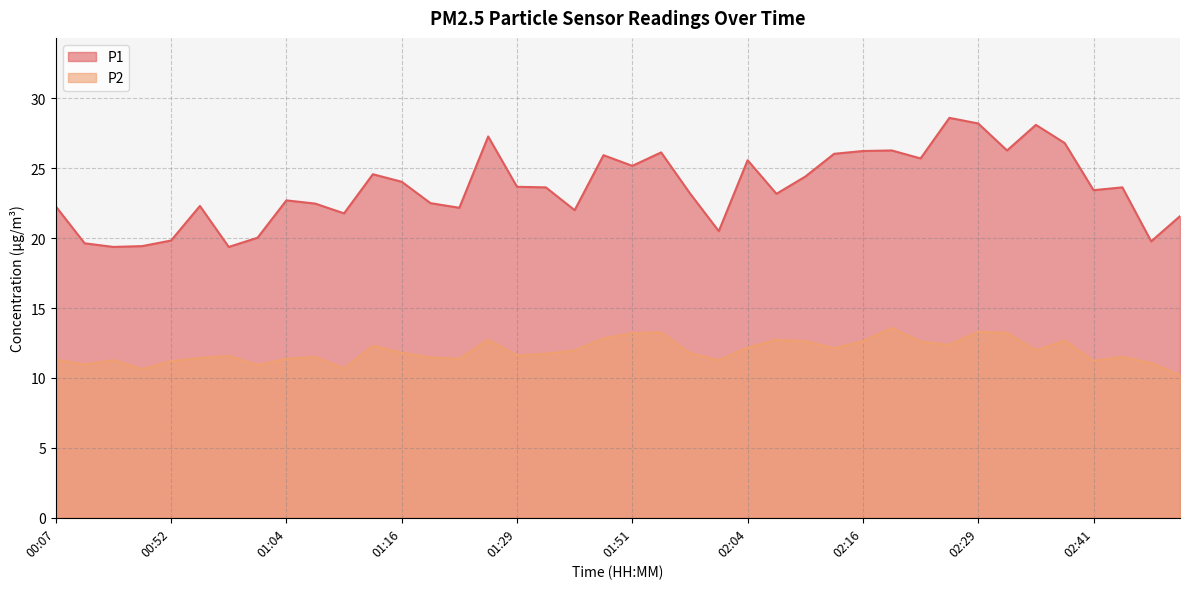

Between 00:10 and 02:25, which series saw the biggest shift?

P1